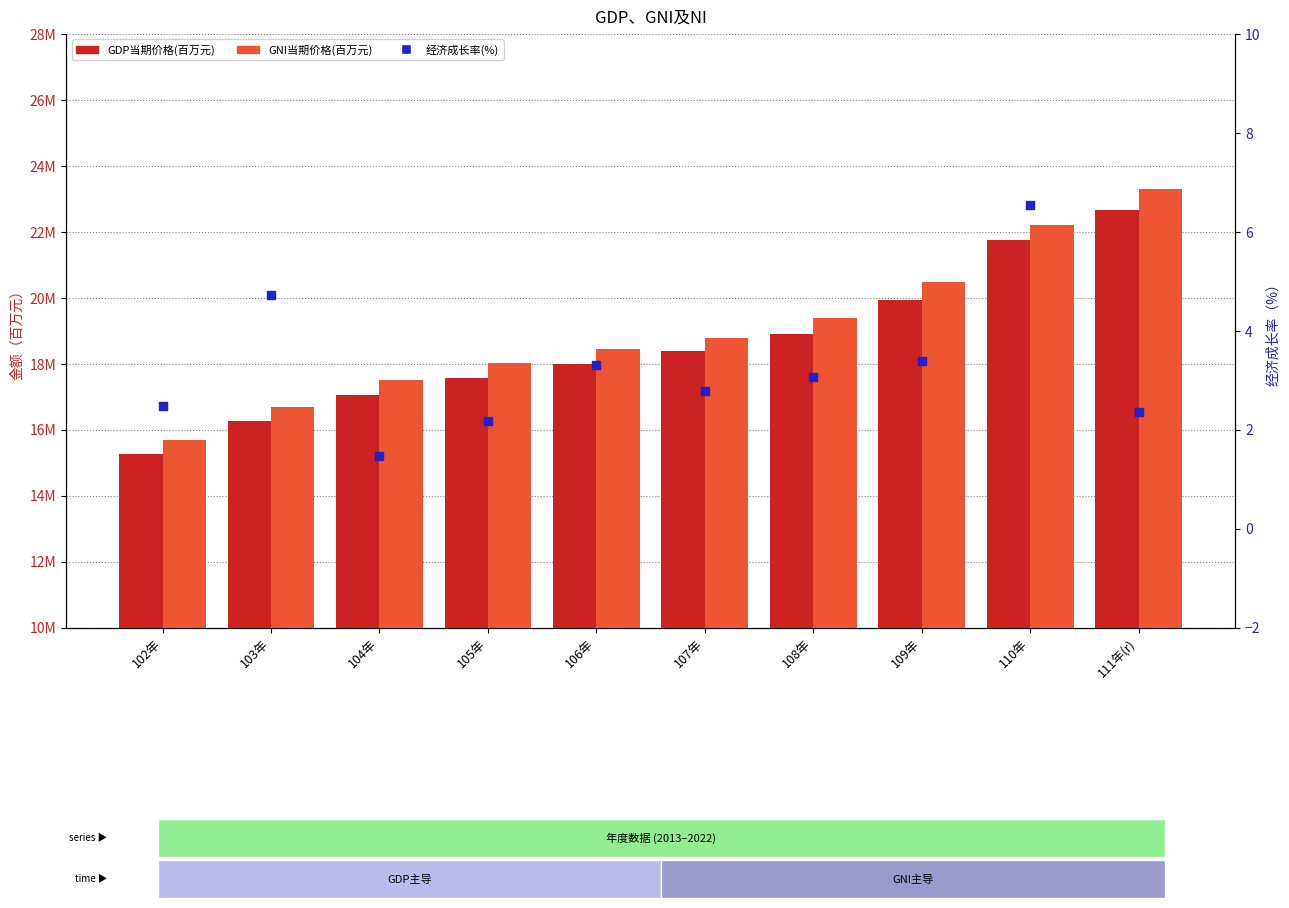

At which category is the sum across all series the highest?

111年(r)